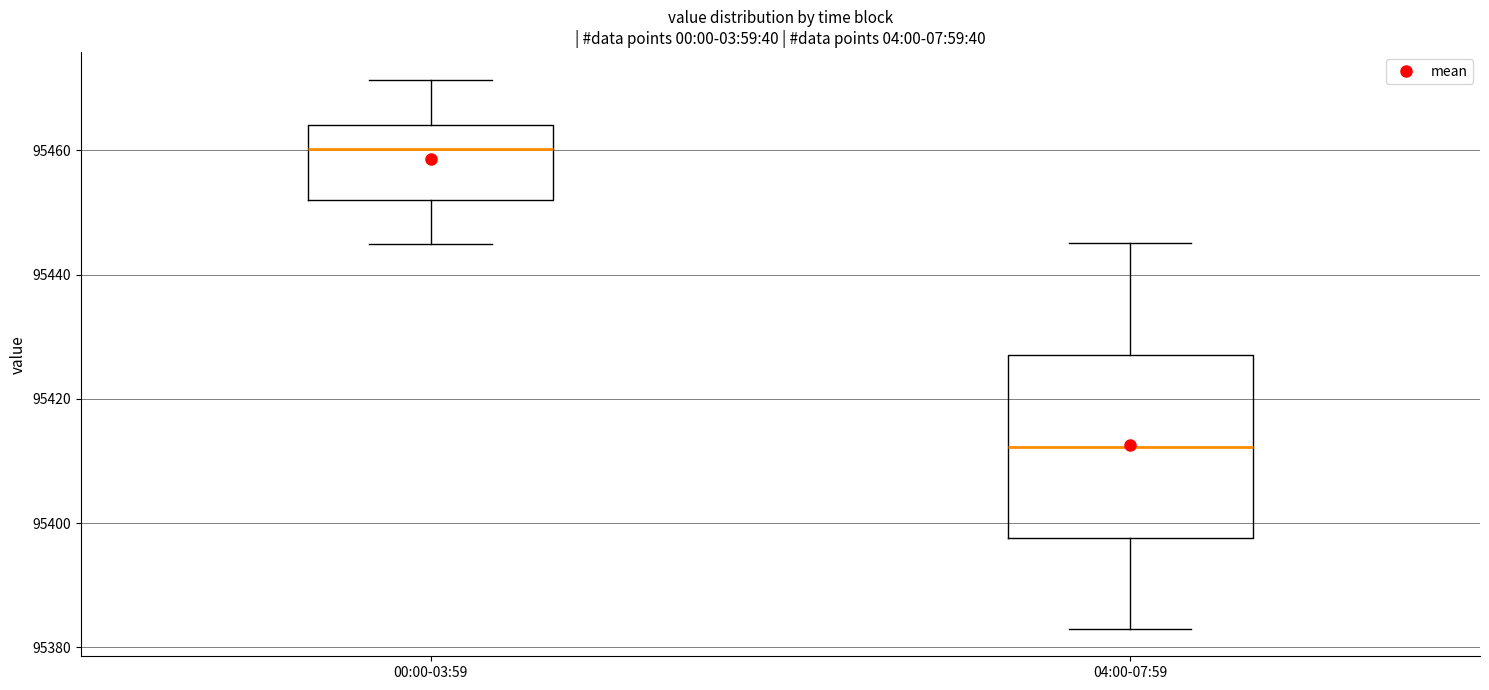

Which box has the lowest median line?

04:00-07:59